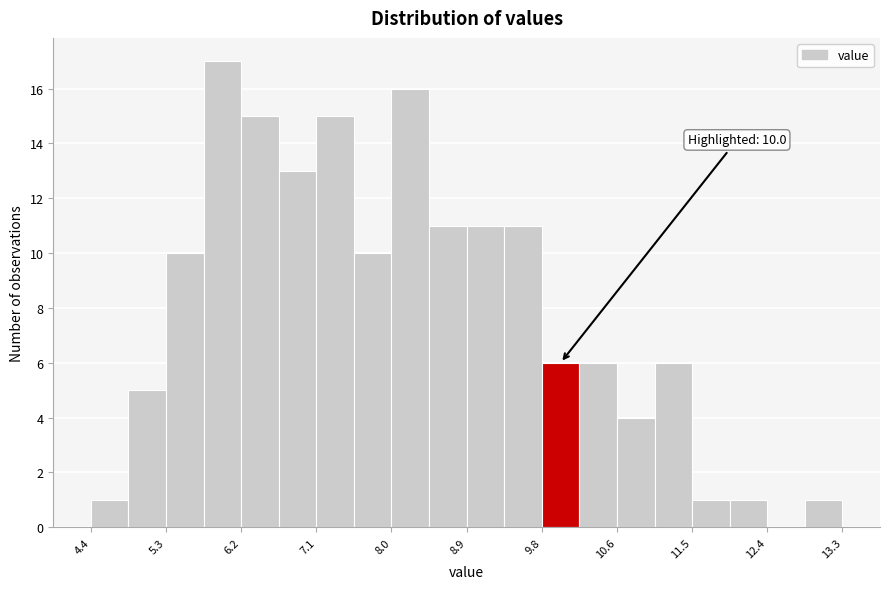

Over which range of the x-axis is the bar tallest?

5.8 to 6.2